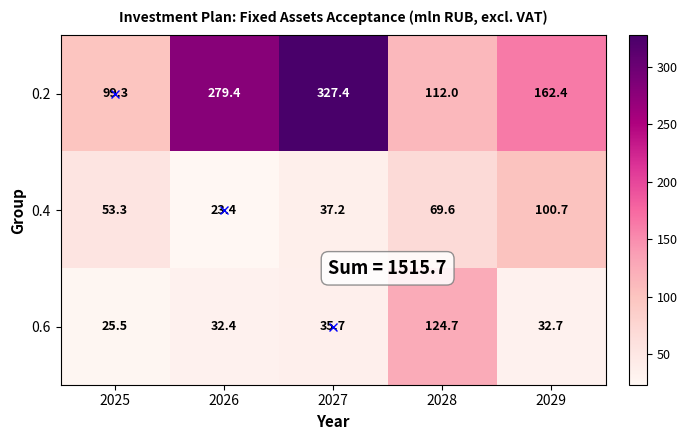

Which category has the highest value across all series?

2027